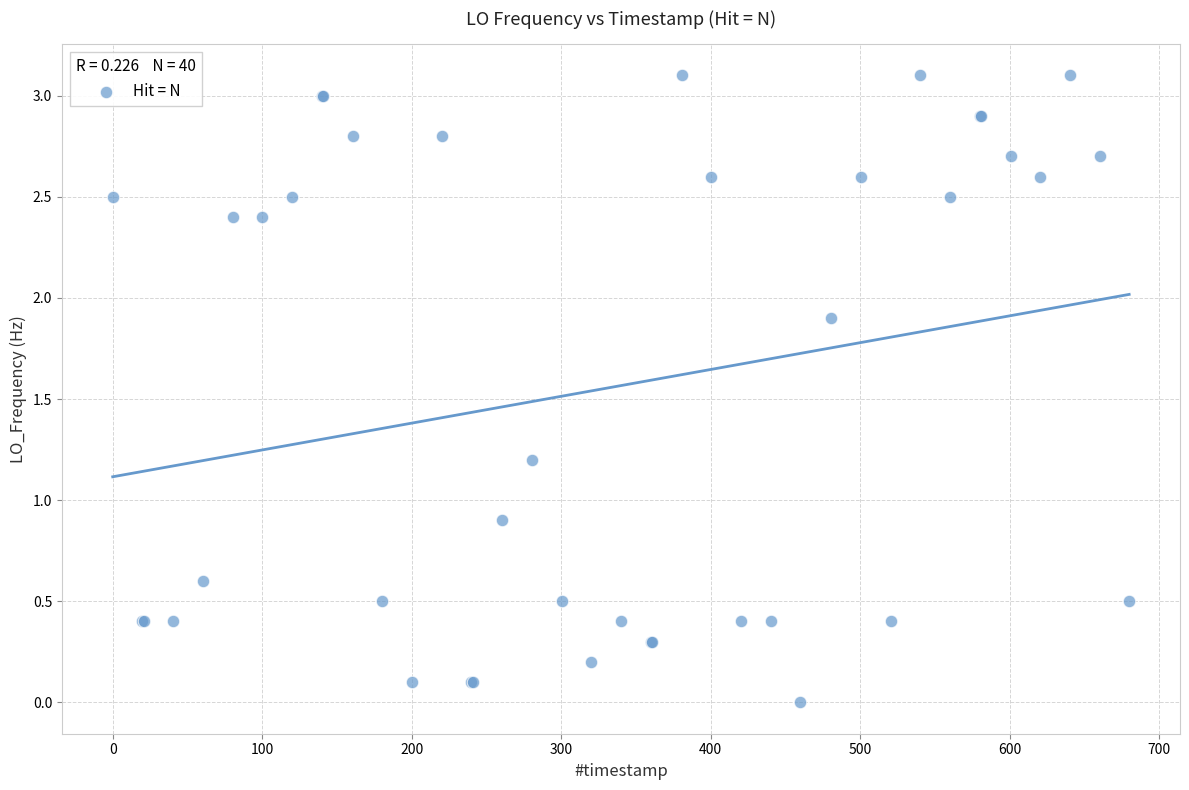

What Y value in the scatter plot is closest to 1?

0.9